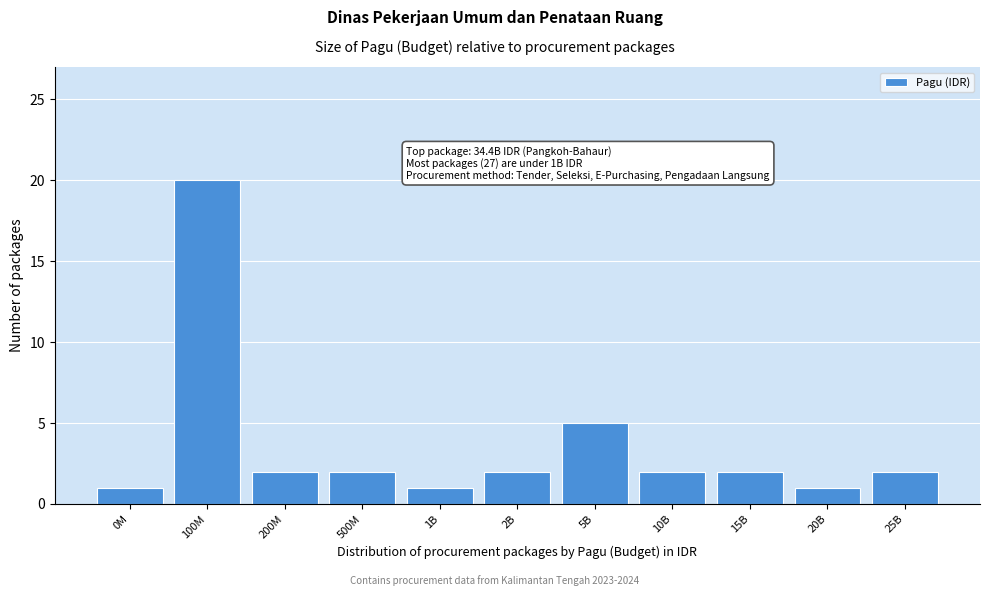

Reading left to right, what are all the values shown in this chart?

1	20	2	2	1	2	5	2	2	1	2